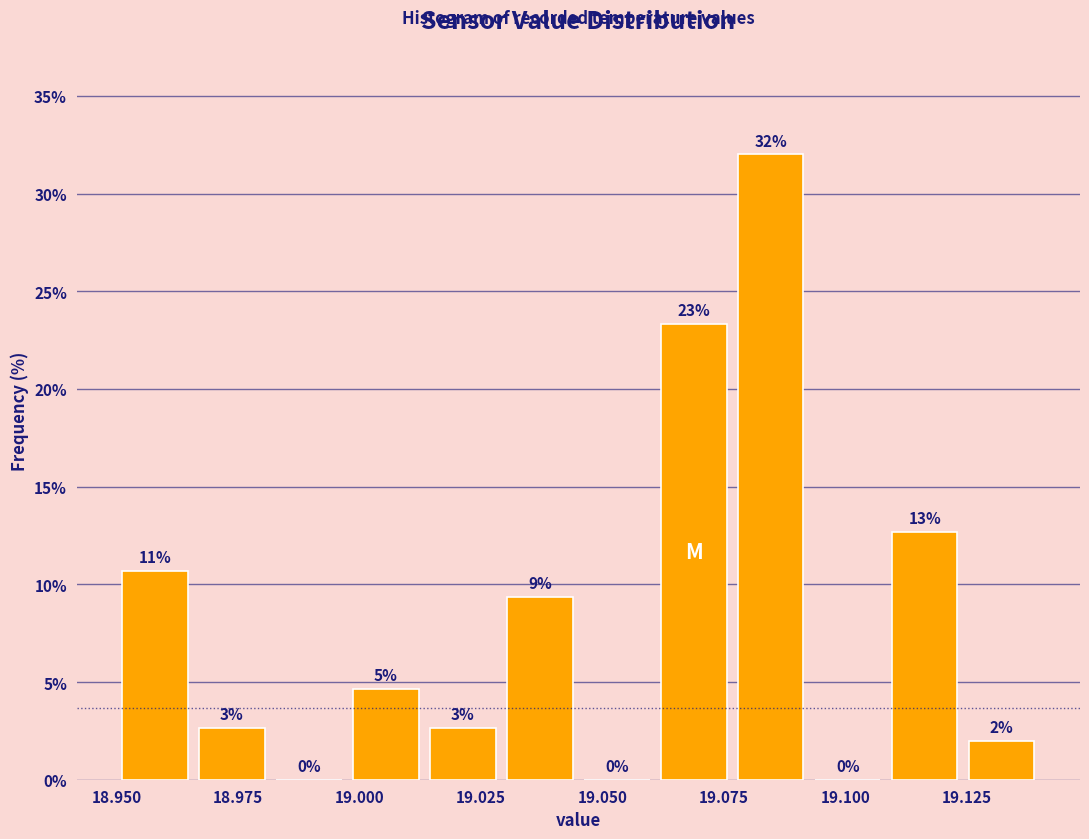

Around what value on the x-axis is the tallest bar? Give the approximate position of its centre, as read against the axis.

19.085